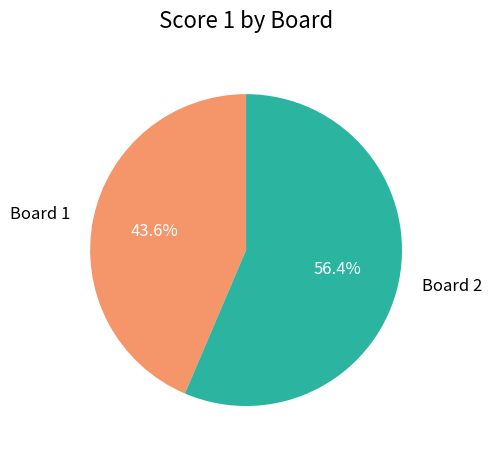

What percentage is the Board 1 slice, to the nearest percent?

44%